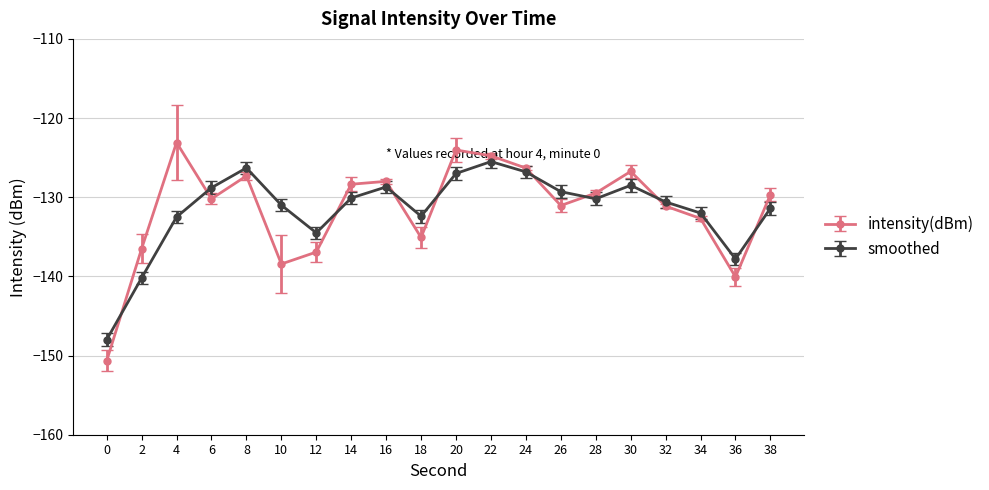

What is the total value across all series at 32?

-261.7